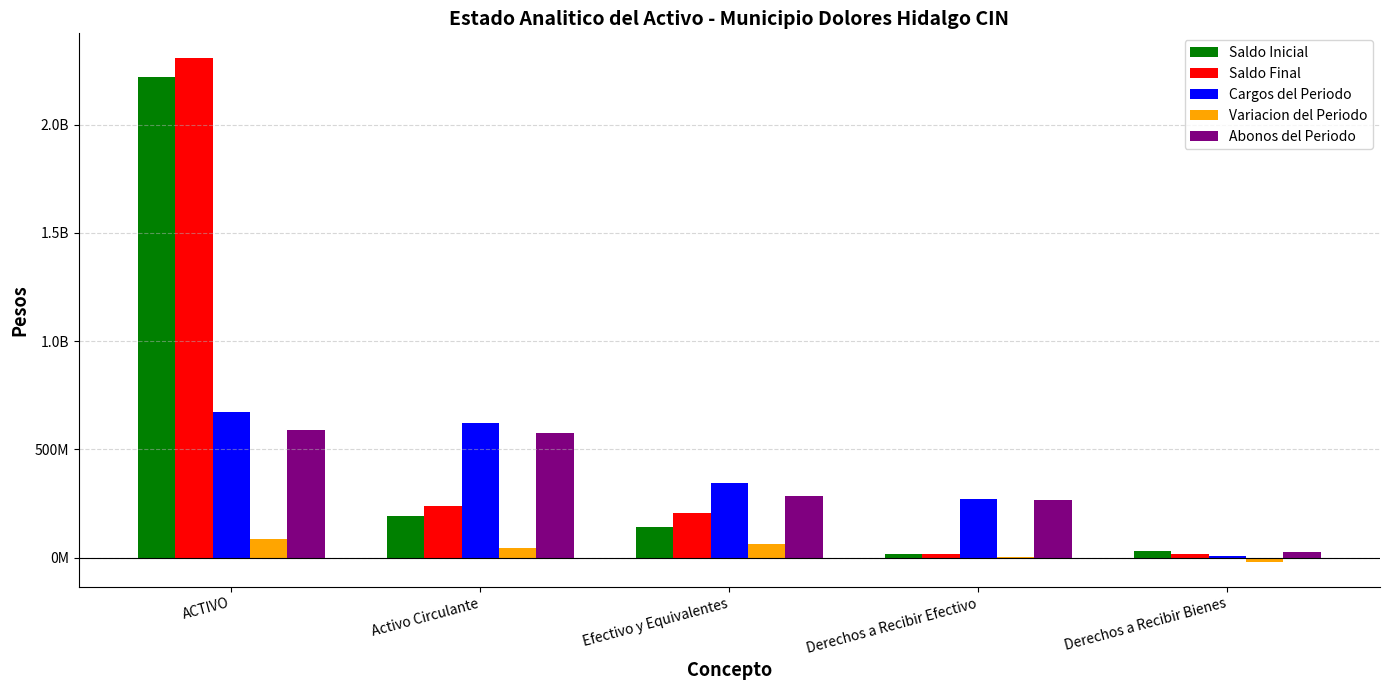

What is the label of the 5th bar from the left?

Derechos a Recibir Bienes